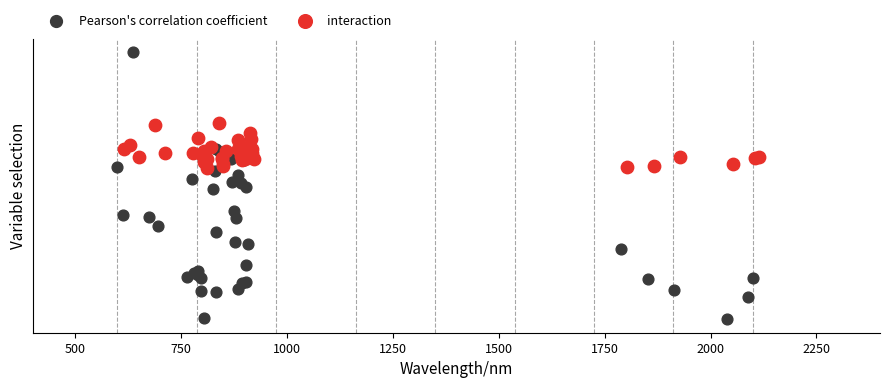

What are all the series names shown in the legend?

Pearson's correlation coefficient, interaction